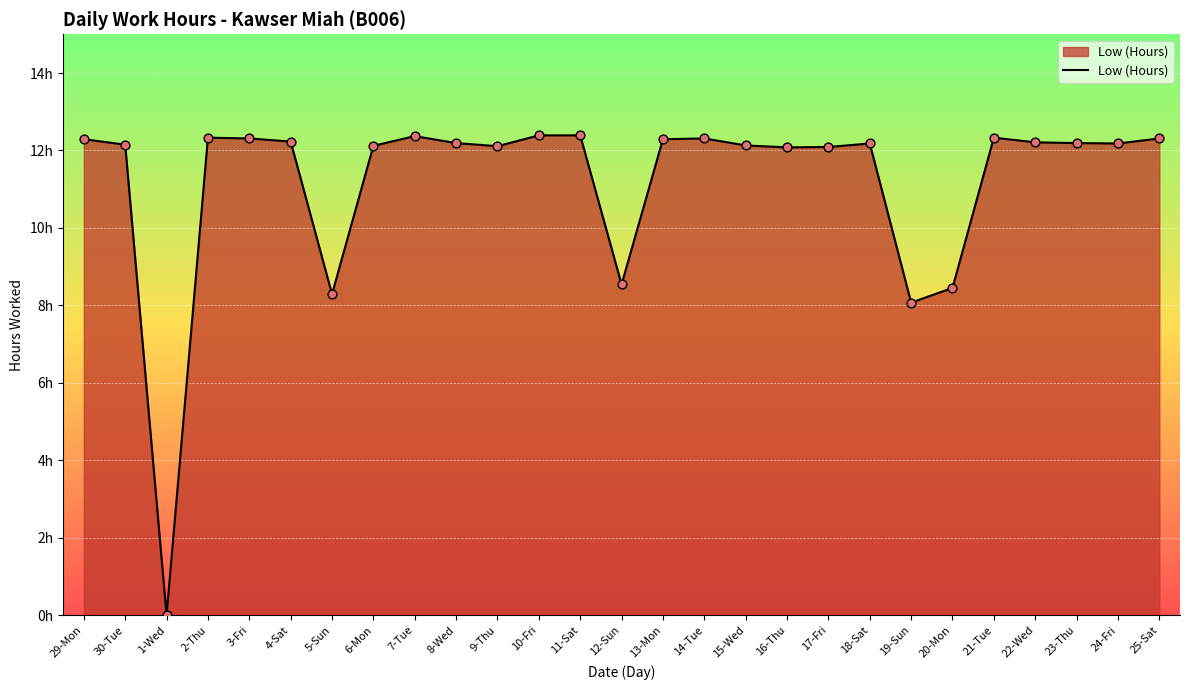

Approximately how many times larger is the value at 17-Fri compared to 9-Thu?

1.0